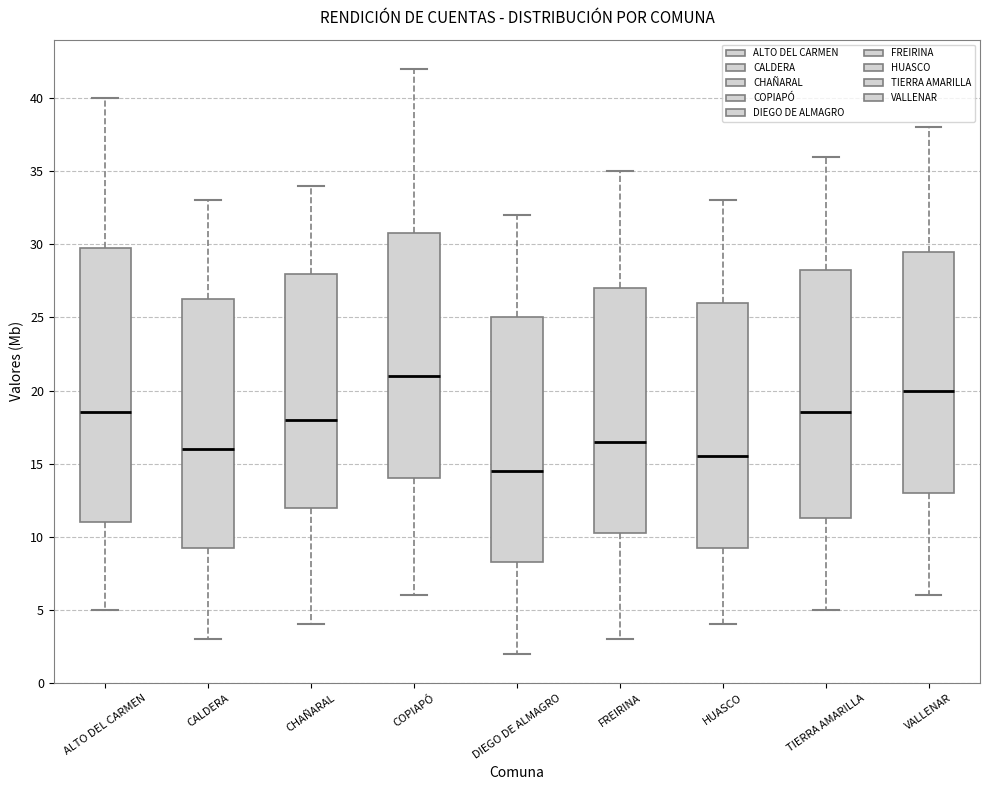

Which box's median line is the lowest?

DIEGO DE ALMAGRO